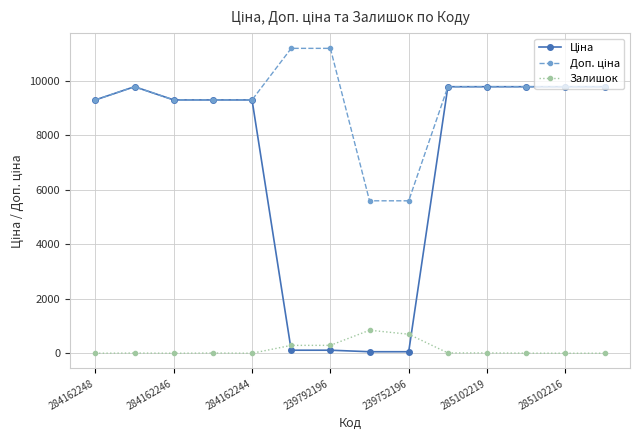

At how many categories does at least one series exceed 1646?

14